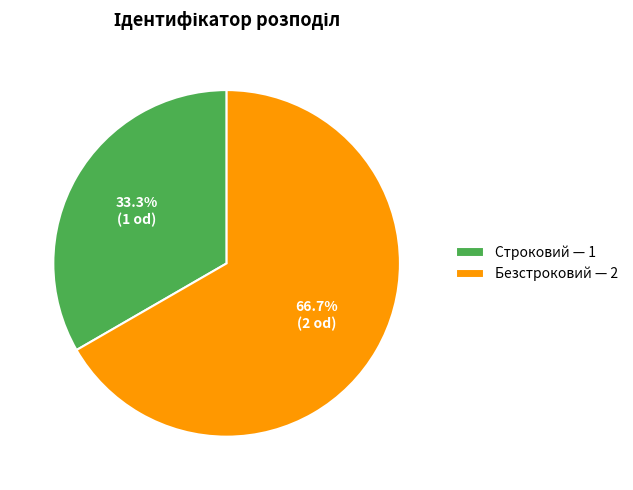

To the nearest percent, what is the difference between the largest and smallest slice percentages?

33%